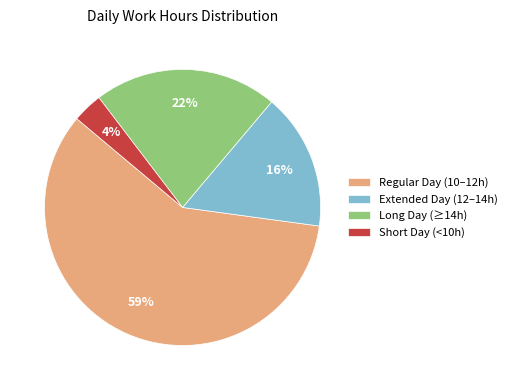

Rank the categories by value from highest to lowest.

Regular Day (10–12h), Long Day (≥14h), Extended Day (12–14h), Short Day (<10h)